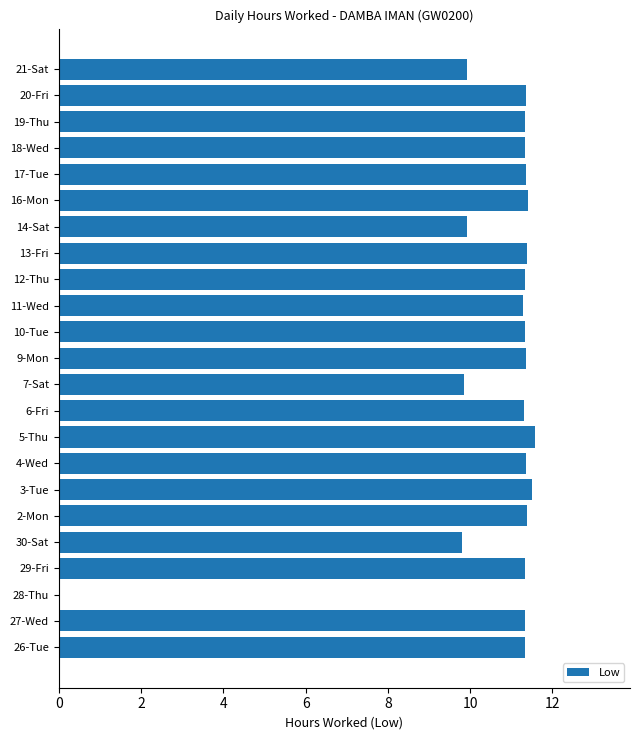

What is the change in value from 13-Fri to 14-Sat?

-1.5